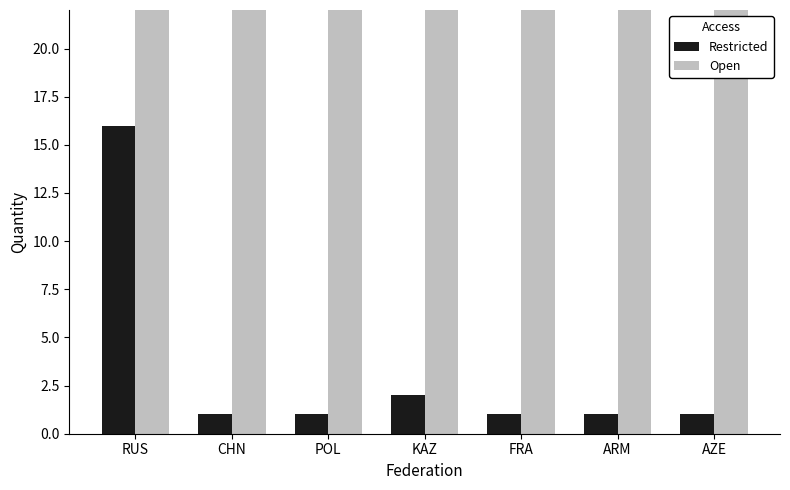

How many data points in Open are less than 23?

2